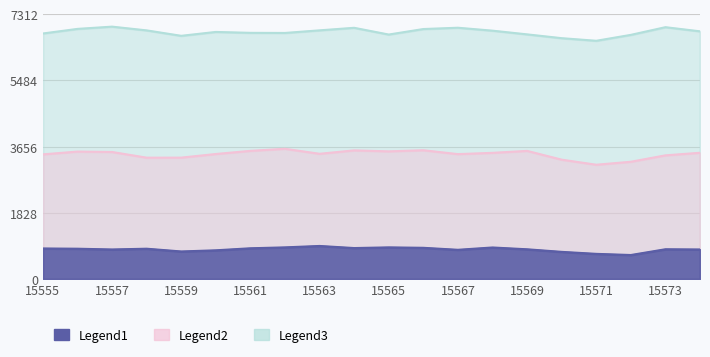

How many values in the Legend2 series are below 3482?

10